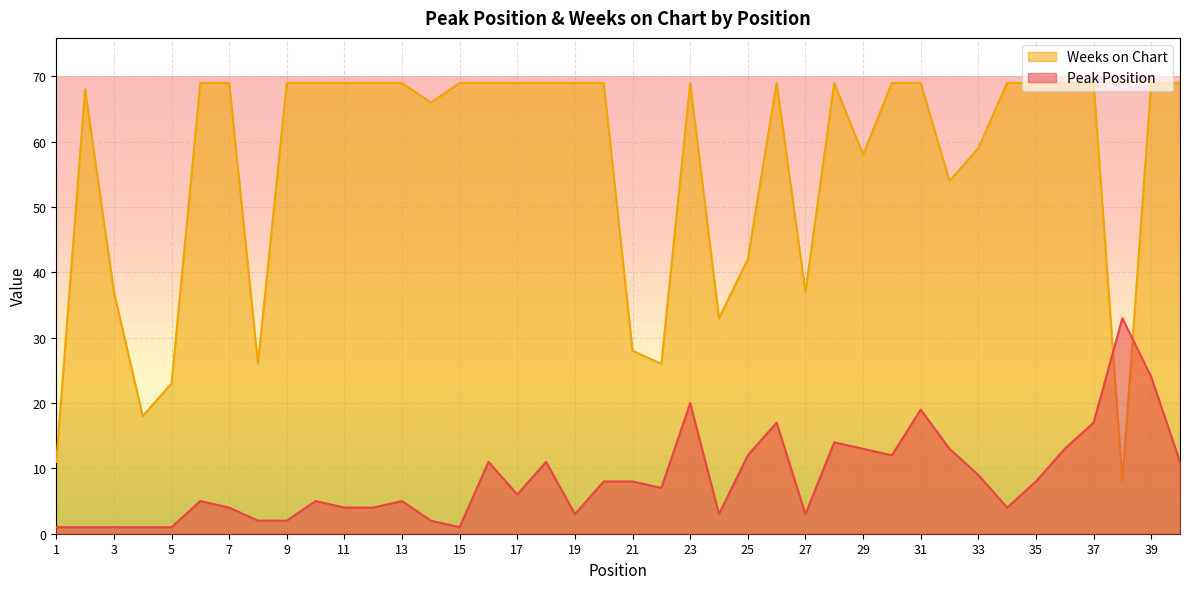

What is the difference between the highest and lowest values at 3?

36